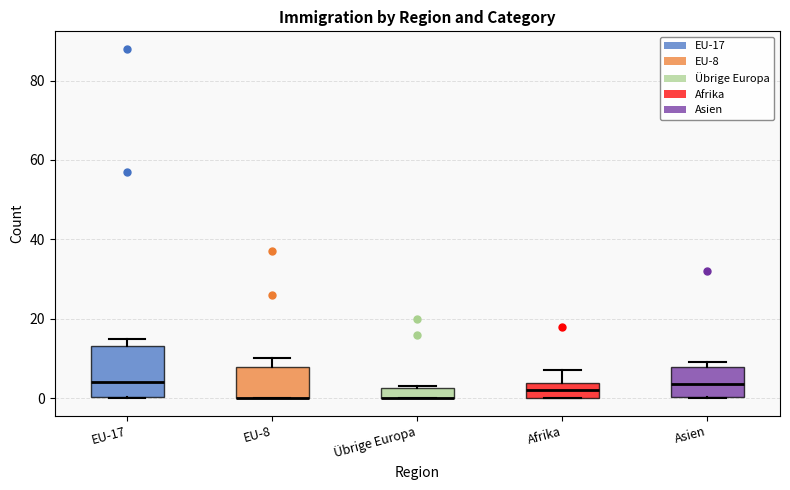

Where is the lower edge of the box for Übrige Europa on the y-axis? The values are not printed on the chart, so give them approximately, as read against the axis.

0